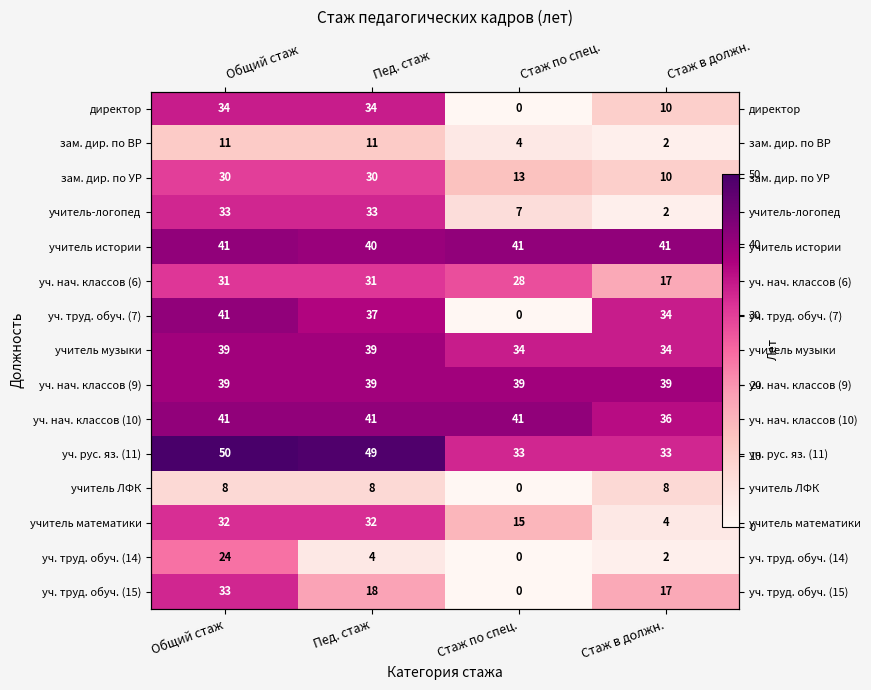

At which label does директор reach its peak?

Общий стаж